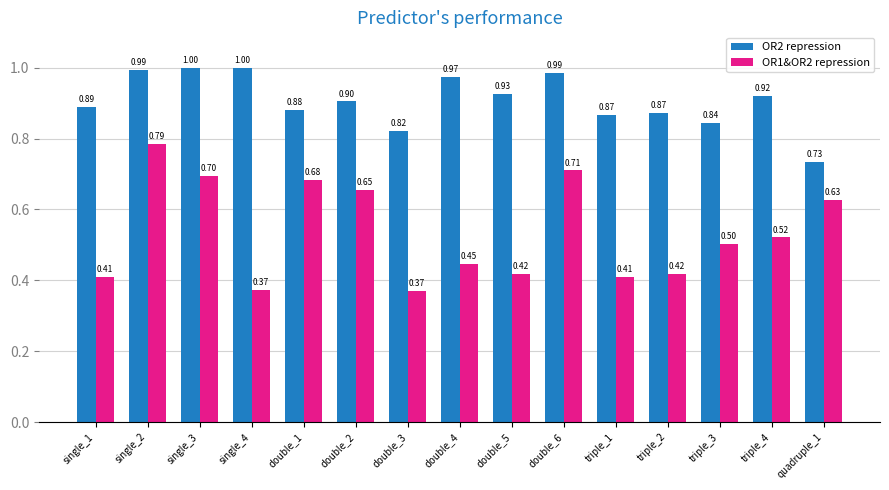

What are all the series names shown in the legend?

OR2 repression, OR1&OR2 repression